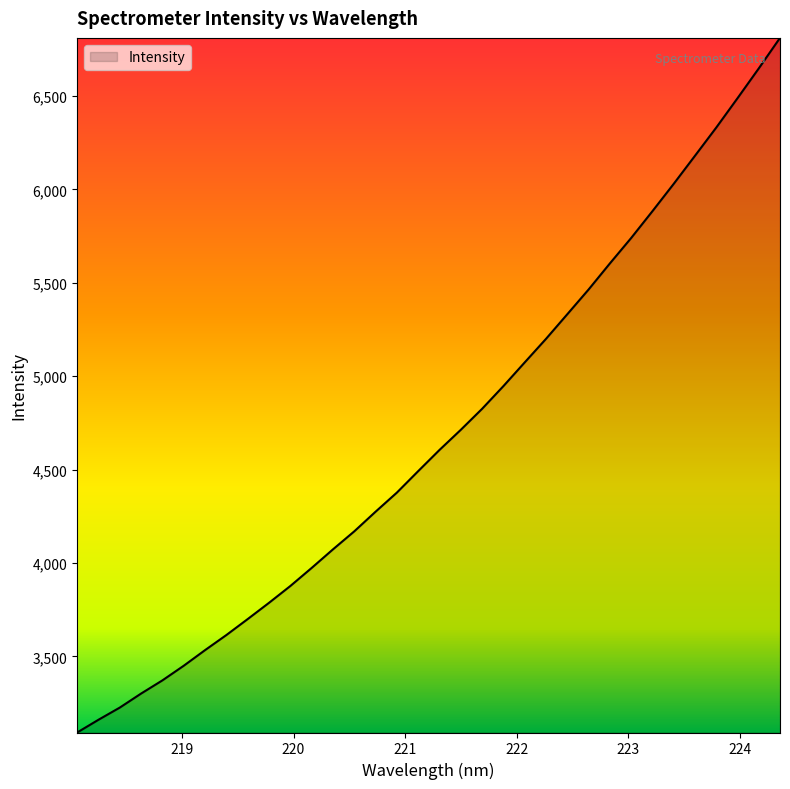

What is the smallest value displayed?

3093.2